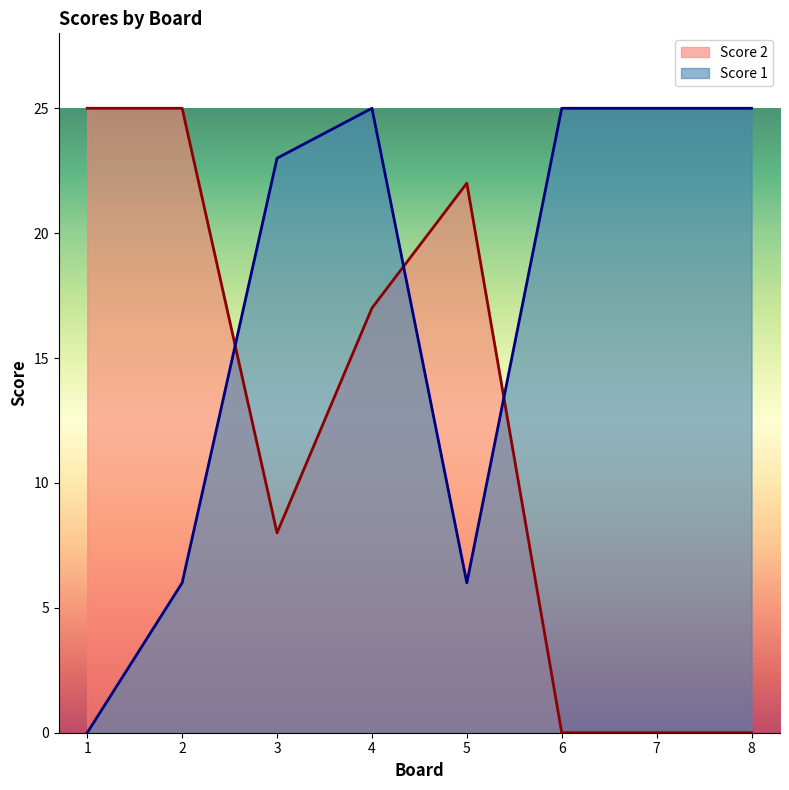

How many interior local valleys does the Score 1 series have?

1